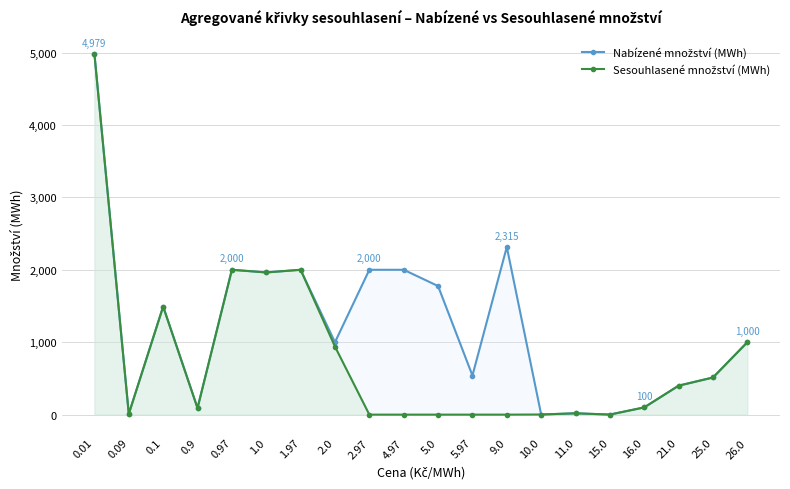

Reading left to right, extract all data points from this chart.

Nabízené množství (MWh): 0.01=4979.4	0.09=10.2	0.1=1492.7	0.9=90.6	0.97=2000.0	1.0=1963.4	1.97=2000.0	2.0=1000.0	2.97=2000.0	4.97=2000.0	5.0=1775.4	5.97=540.0	9.0=2315.2	10.0=1.7	11.0=18.3	15.0=1.0	16.0=100.0	21.0=400.0	25.0=512.8	26.0=1000.0
Sesouhlasené množství (MWh): 0.01=4979.4	0.09=10.2	0.1=1492.7	0.9=90.6	0.97=2000.0	1.0=1963.4	1.97=2000.0	2.0=939.1	2.97=0.0	4.97=0.0	5.0=0.0	5.97=0.0	9.0=0.0	10.0=1.7	11.0=18.3	15.0=1.0	16.0=100.0	21.0=400.0	25.0=512.8	26.0=1000.0